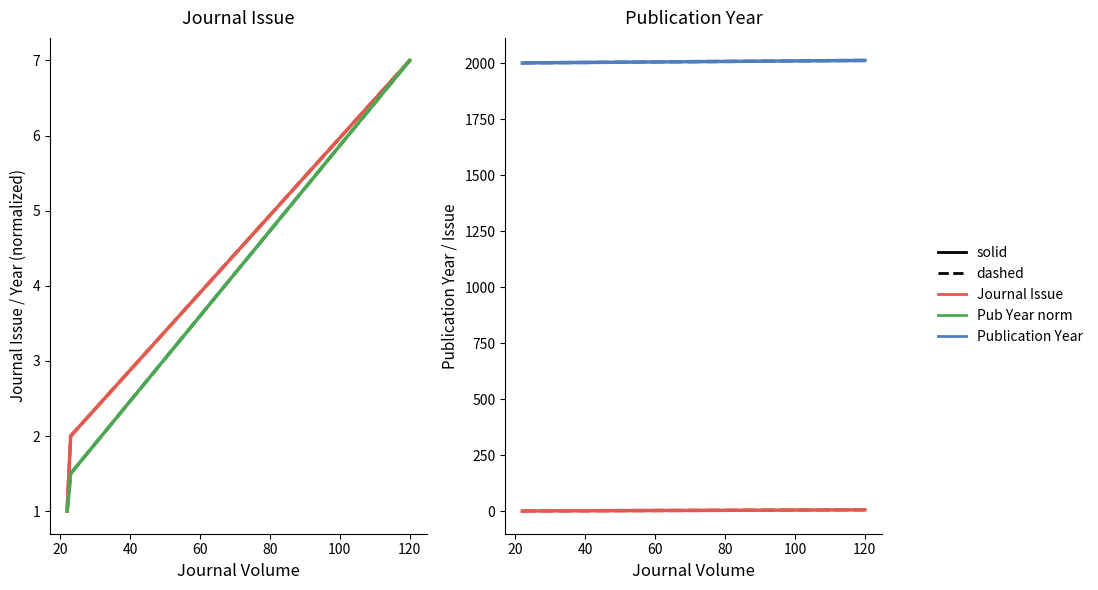

What is the sum of all Pub Year norm (dashed) values?

10.5